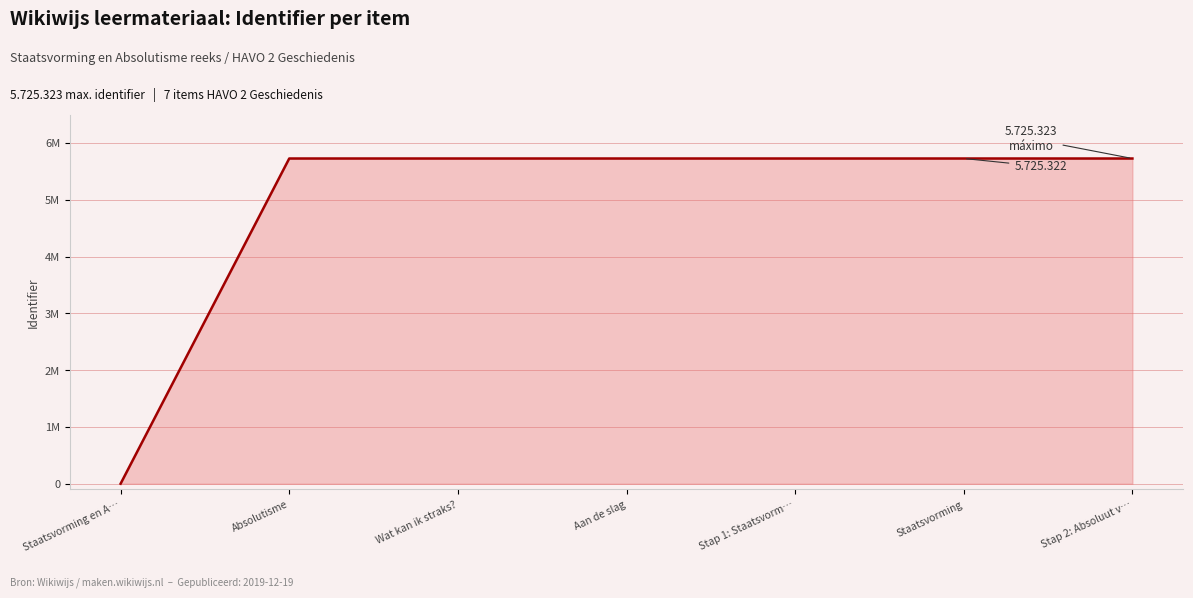

At which category does the chart reach its minimum across all series?

Staatsvorming en A…